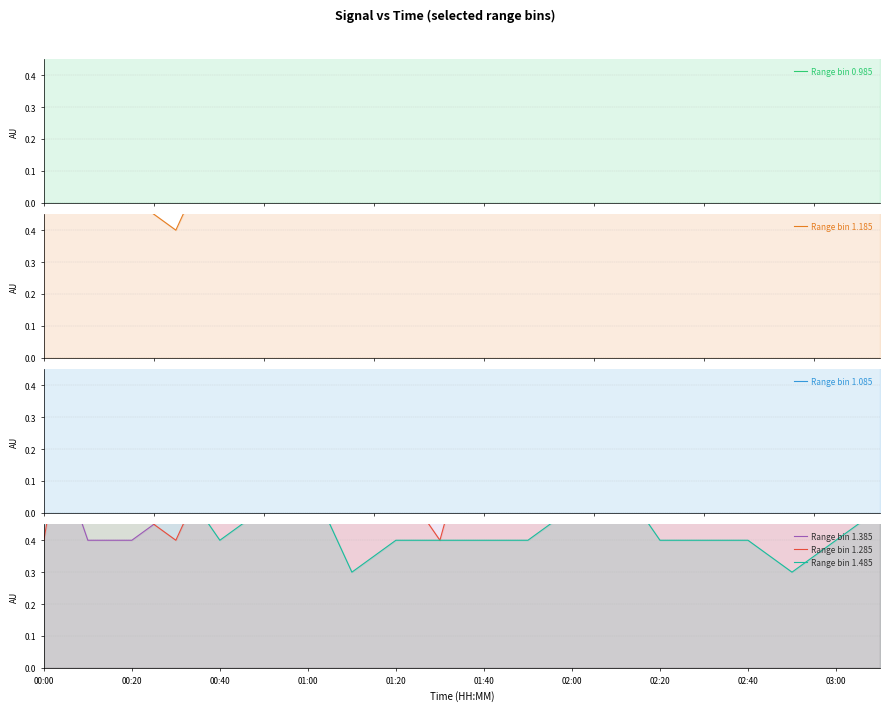

Rank the series at 19 from lowest to highest value.

Range bin 0.985, Range bin 1.385, Range bin 1.485, Range bin 1.185, Range bin 1.085, Range bin 1.285